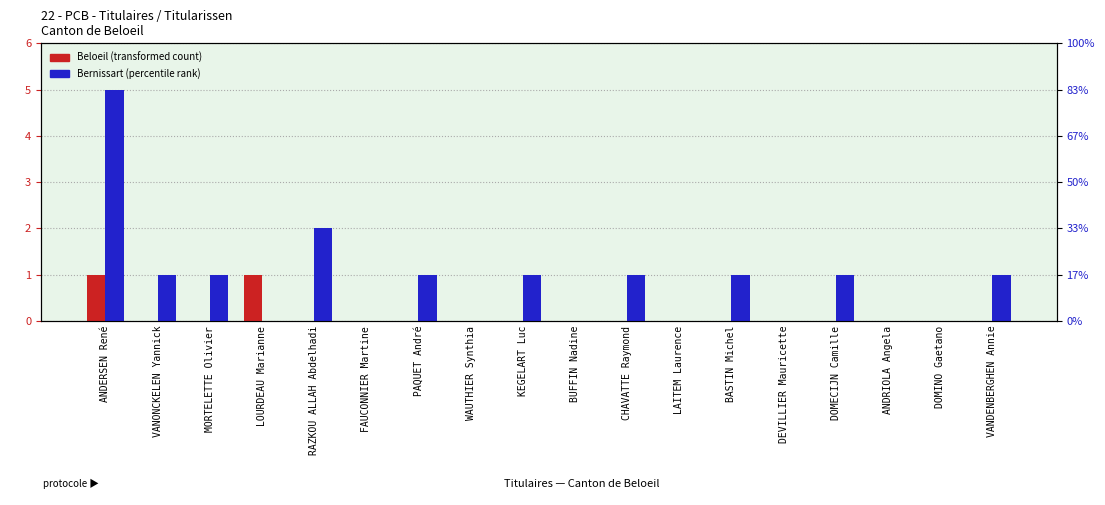

What is the sum of the Bernissart values at MORTELETTE Olivier and VANDENBERGHEN Annie?

2